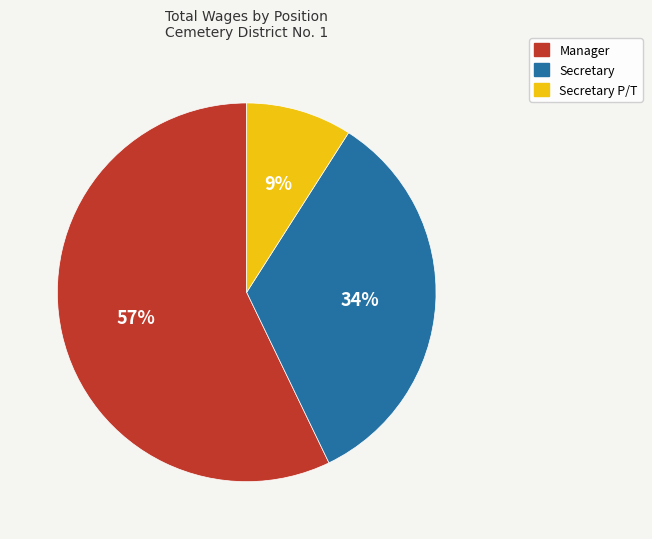

Which category has the smallest portion of the pie?

Secretary P/T